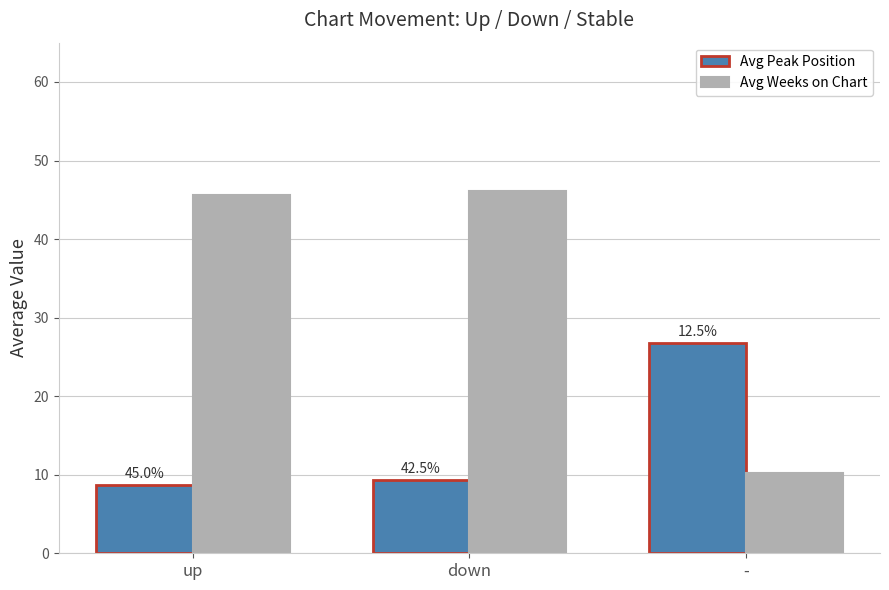

Is it true that Avg Weeks on Chart equals 77.6 at down?

False